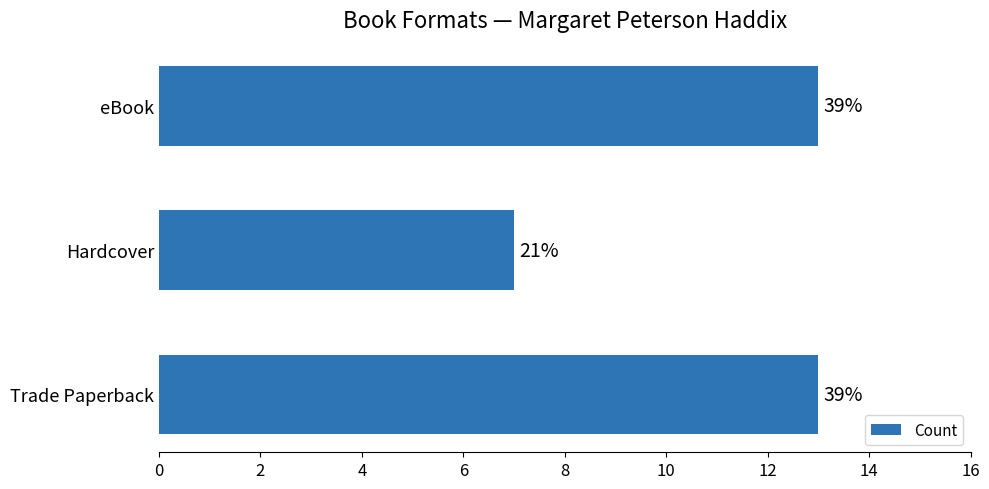

How many bars are there in total?

3